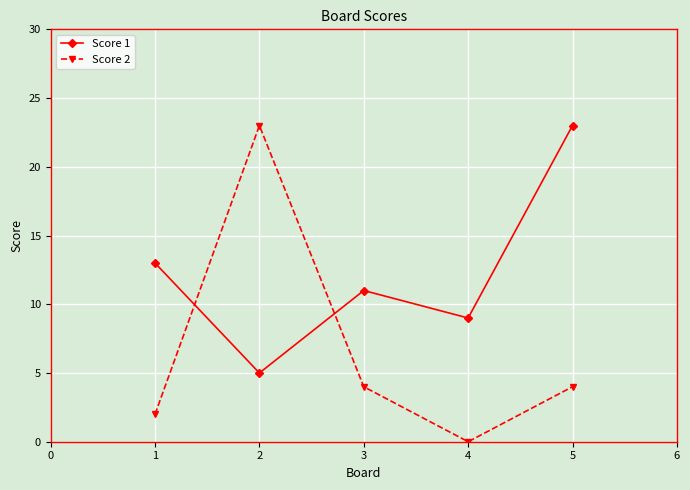

What is the sum of the Score 2 values at 1 and 2?

25